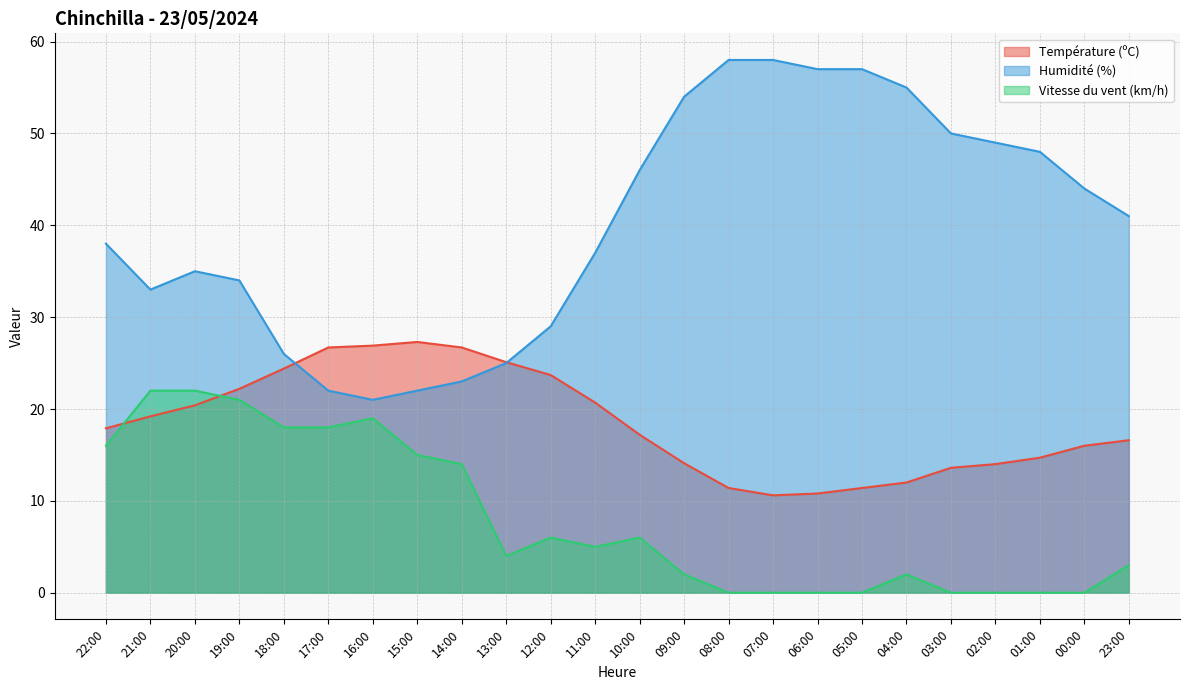

What is the sum of the Vitesse du vent (km/h) values at 09:00 and 00:00?

2.0